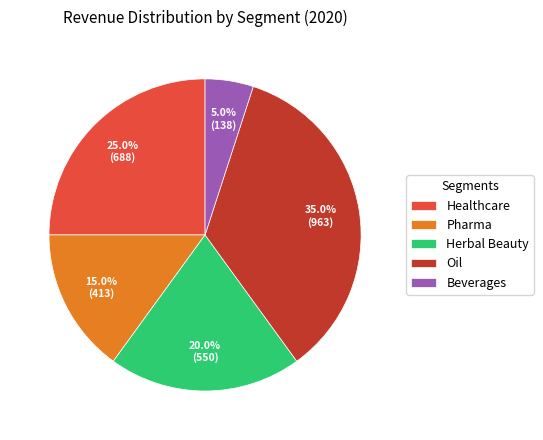

Which category has the smallest portion of the pie?

Beverages